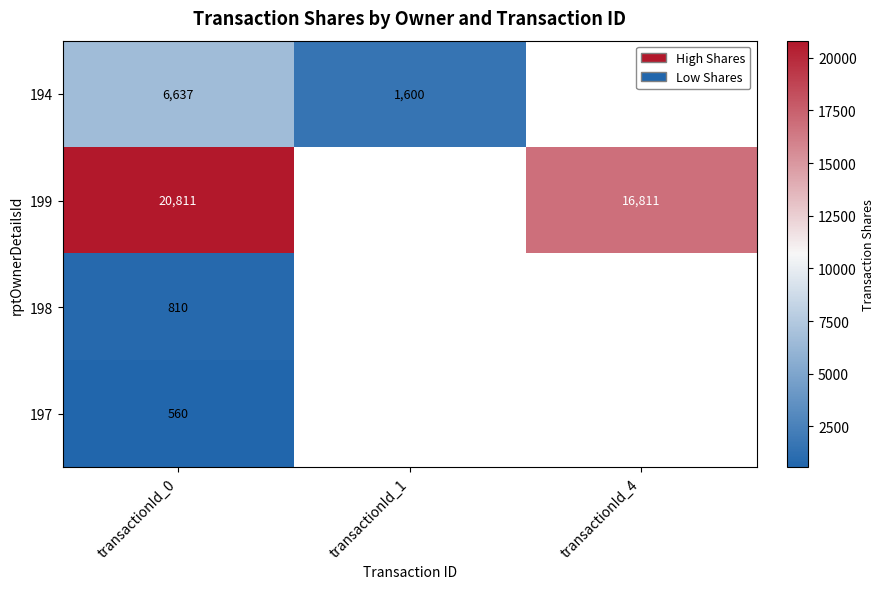

The 198 series shows 1249 at transactionId_0. True or false?

False